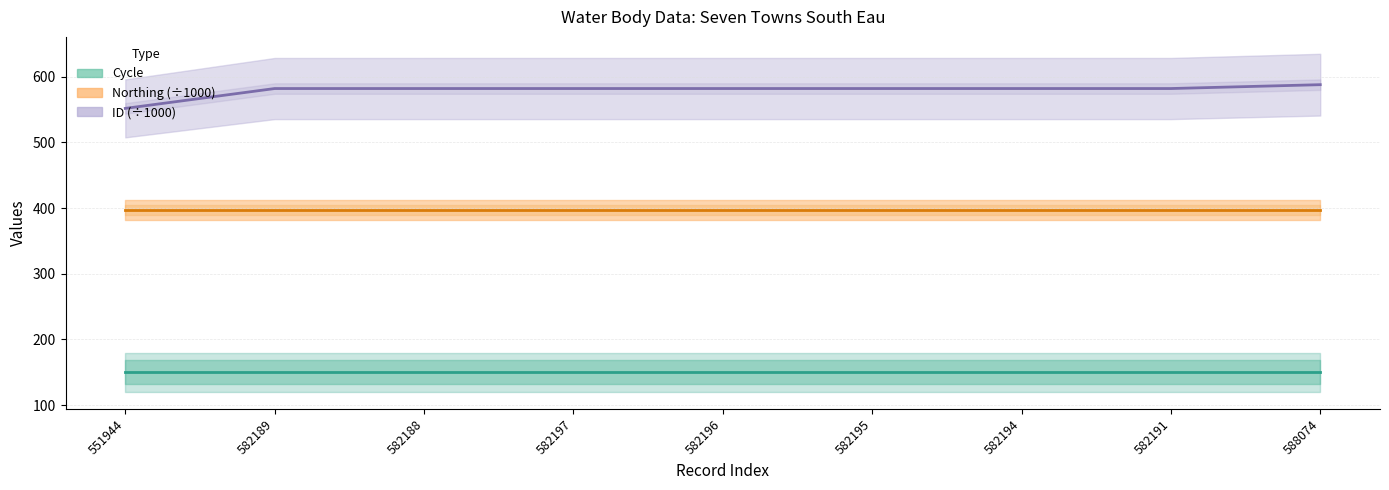

What is the value of the Northing (÷1000) point at the 3rd from the left?

397.0